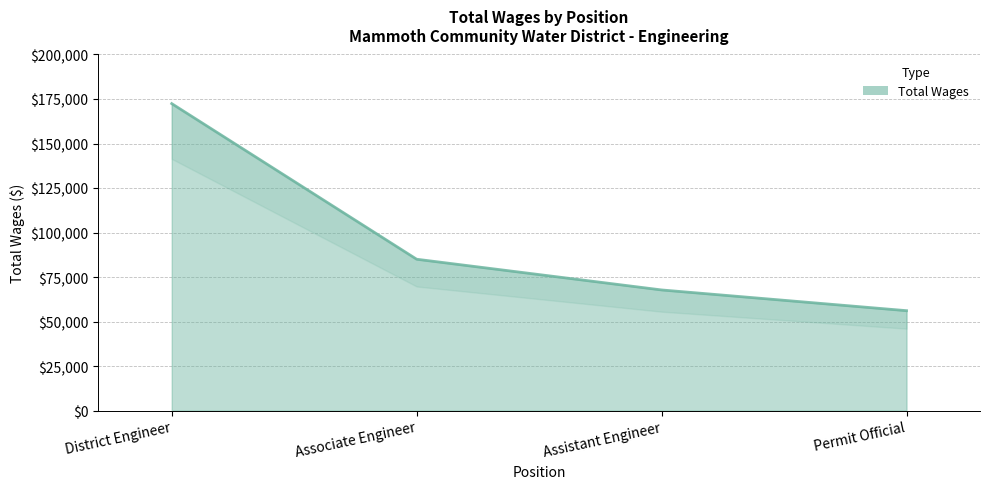

Read the value at Assistant Engineer, to the nearest 100.

67700